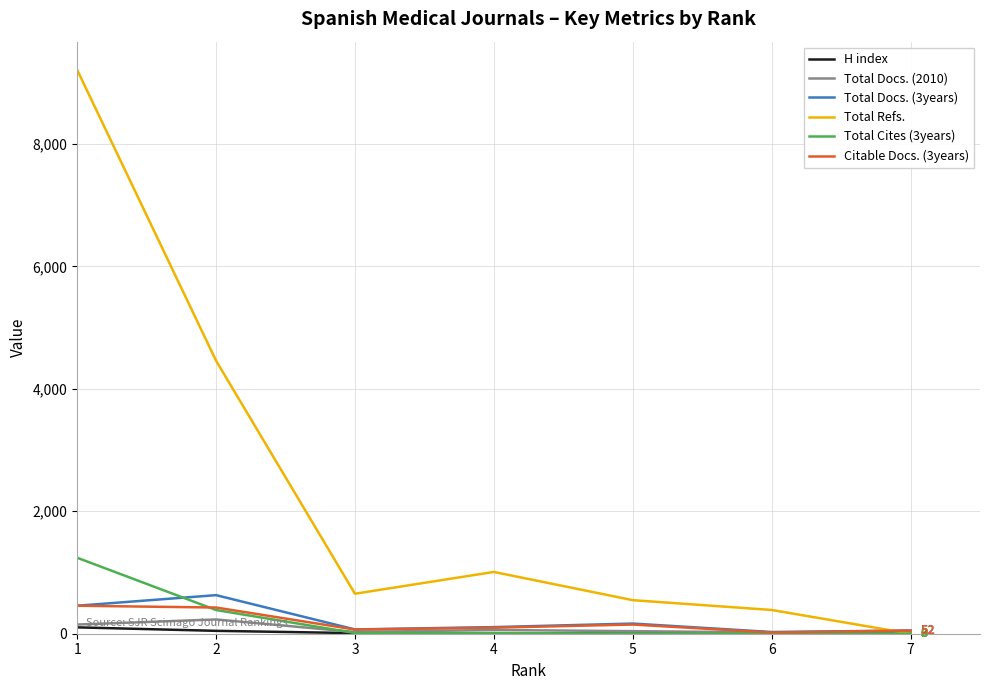

Which series has the largest range (max minus min)?

Total Refs.